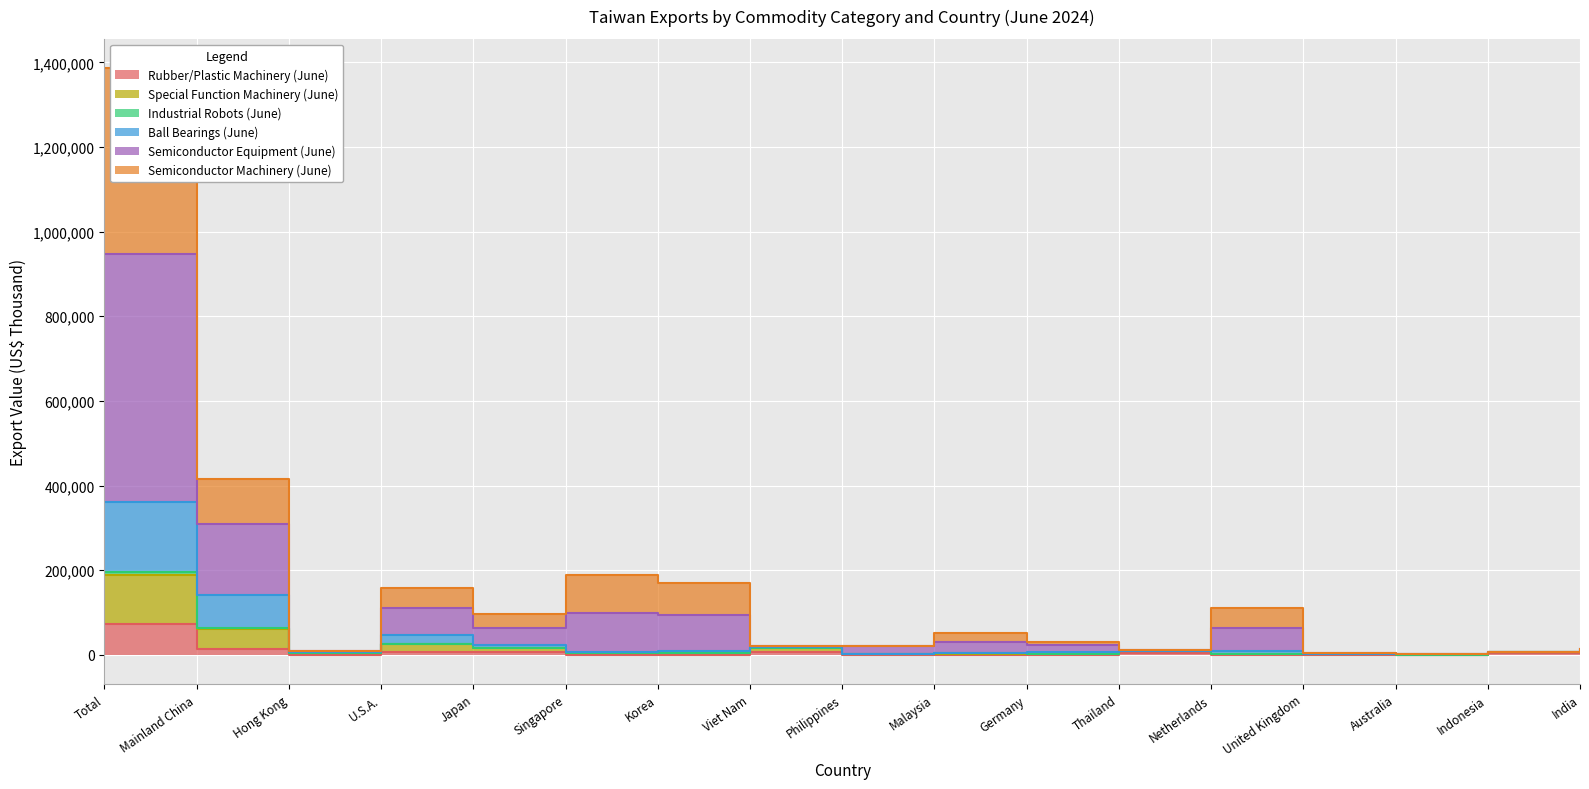

Between Mainland China and Netherlands, which series saw the biggest shift?

Semiconductor Equipment (June)